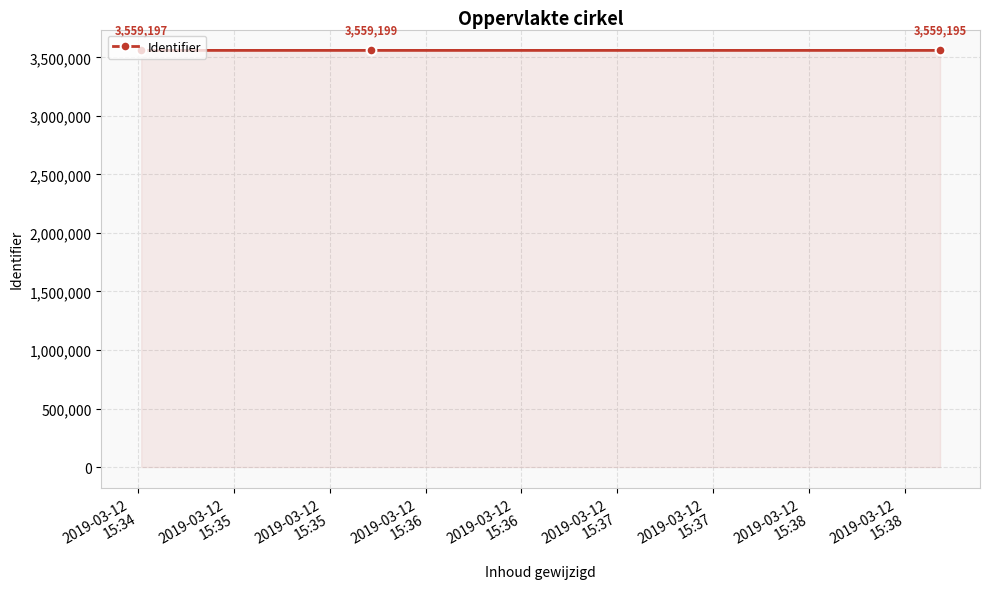

What is the sum of all values?

10677591